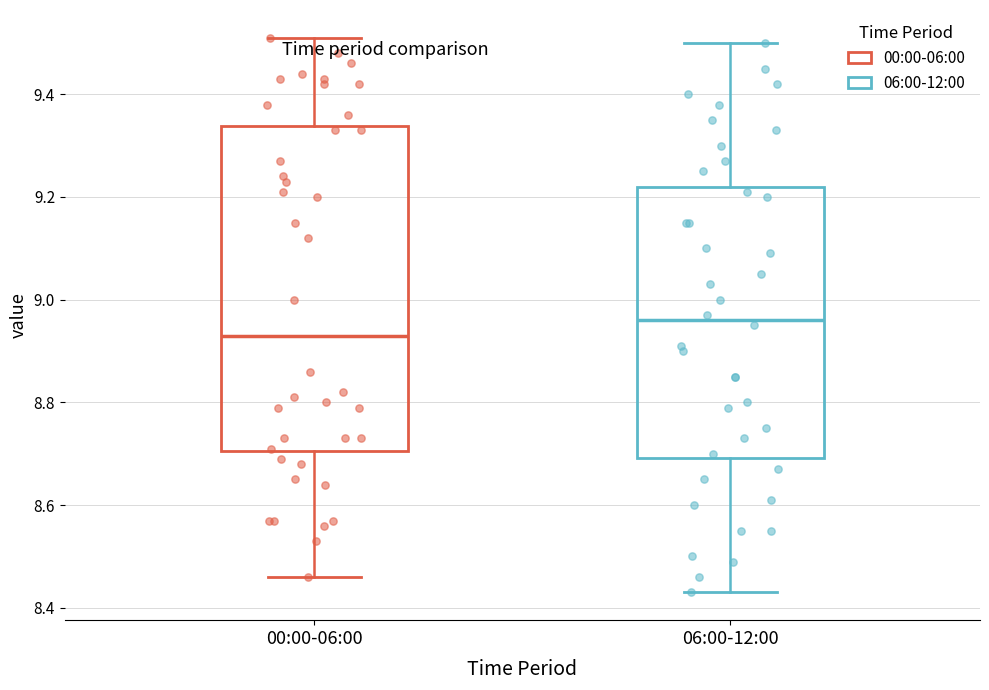

Which box has the highest median line?

06:00-12:00